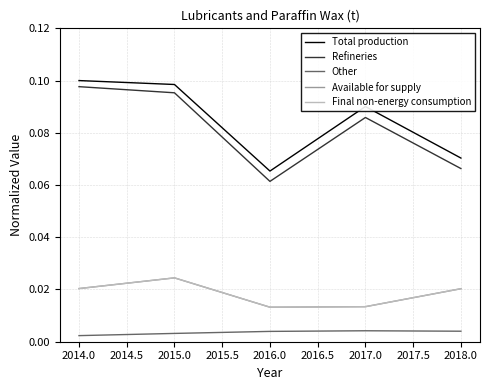

Does the chart have visible grid lines?

Yes